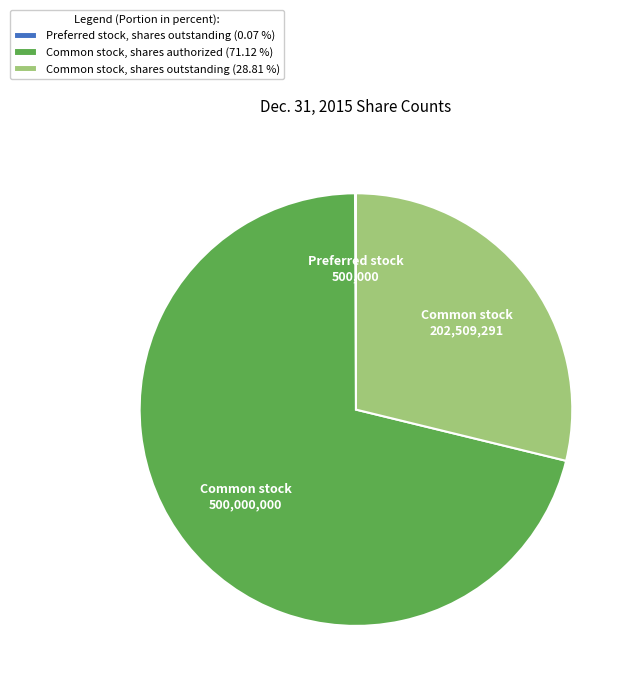

Is there any slice that represents more than half of the pie?

Yes